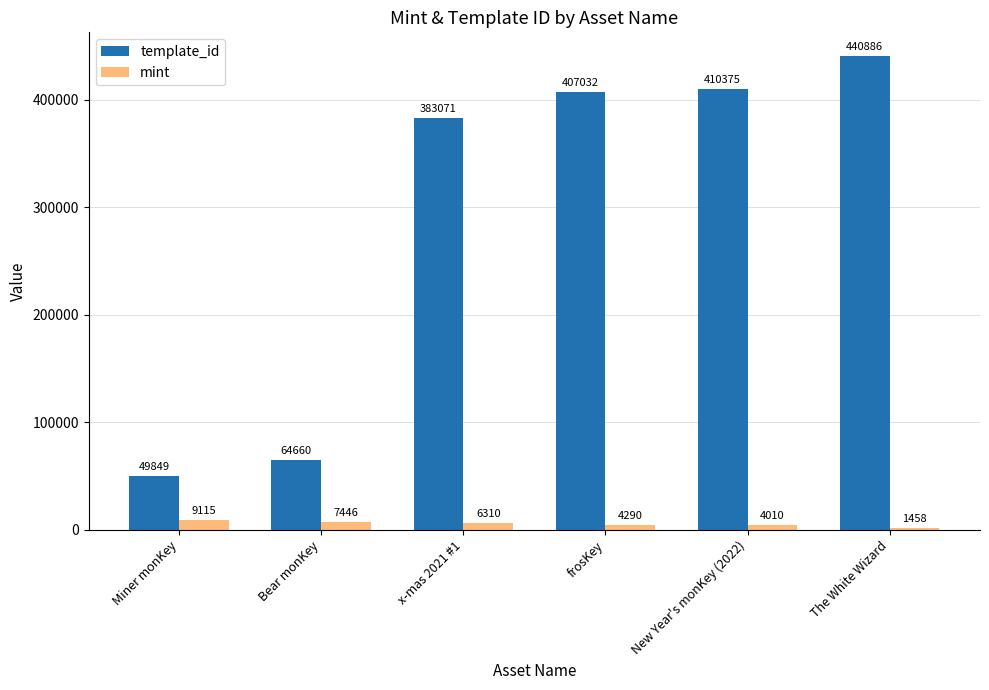

Are the bars horizontal?

No